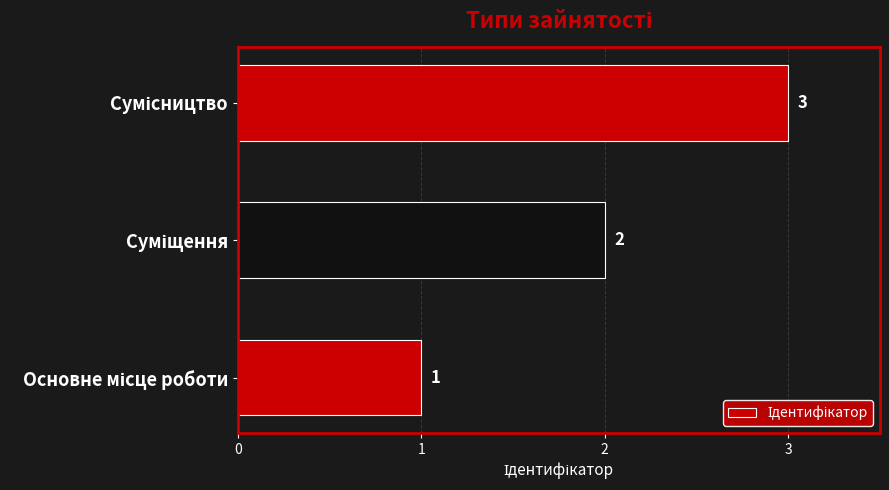

Count the values in the range 1 to 3.

3